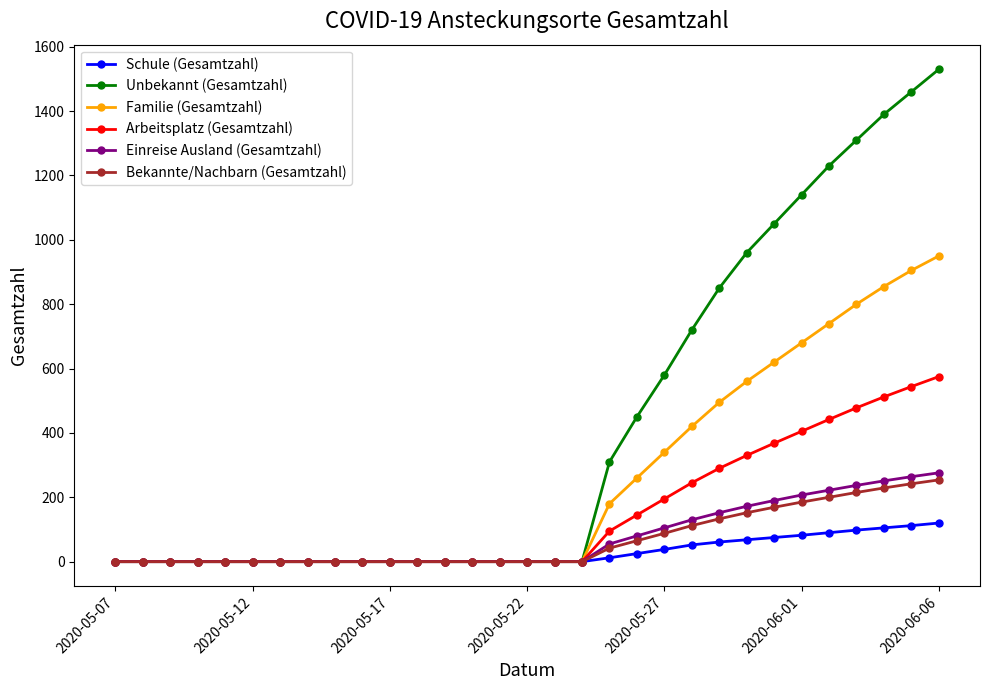

Which series has the widest spread of values?

Unbekannt (Gesamtzahl)